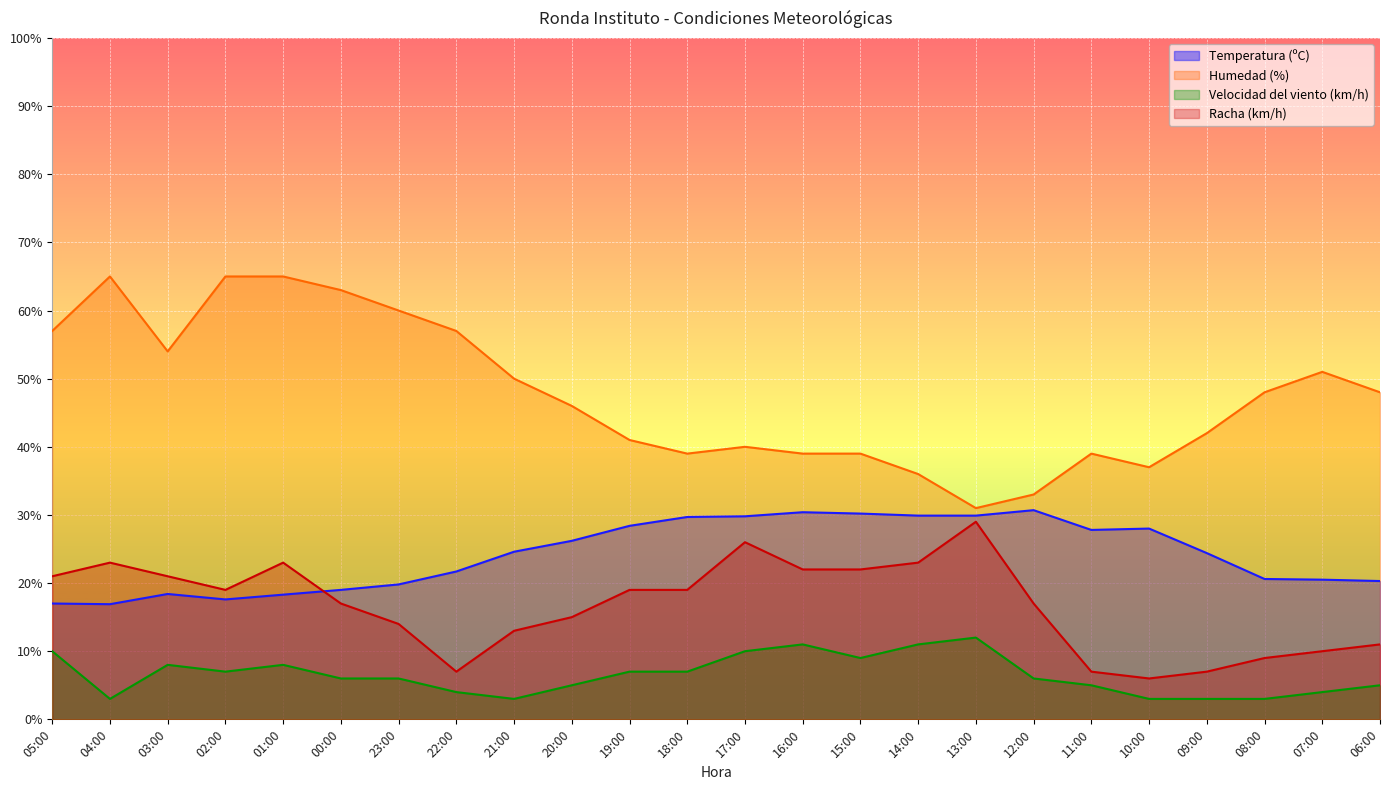

True or false: Temperatura (ºC) and Velocidad del viento (km/h) cross at least once.

False